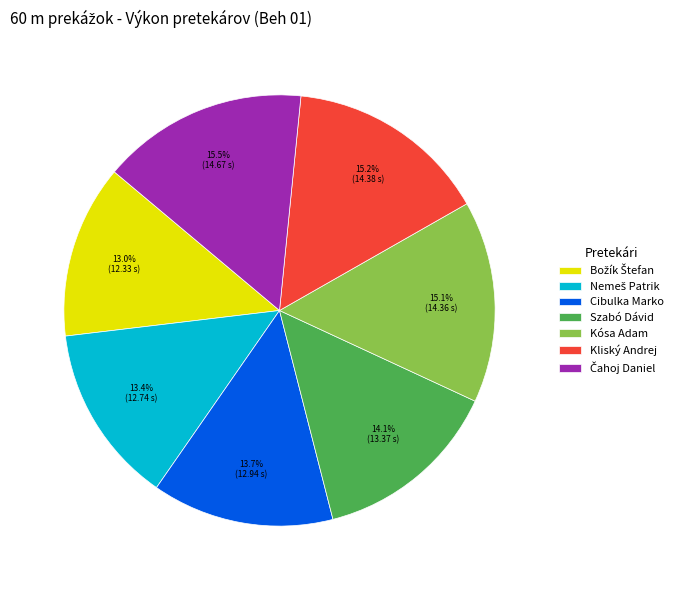

What is the ratio of the value at Kliský Andrej to the value at Kósa Adam?

1.0